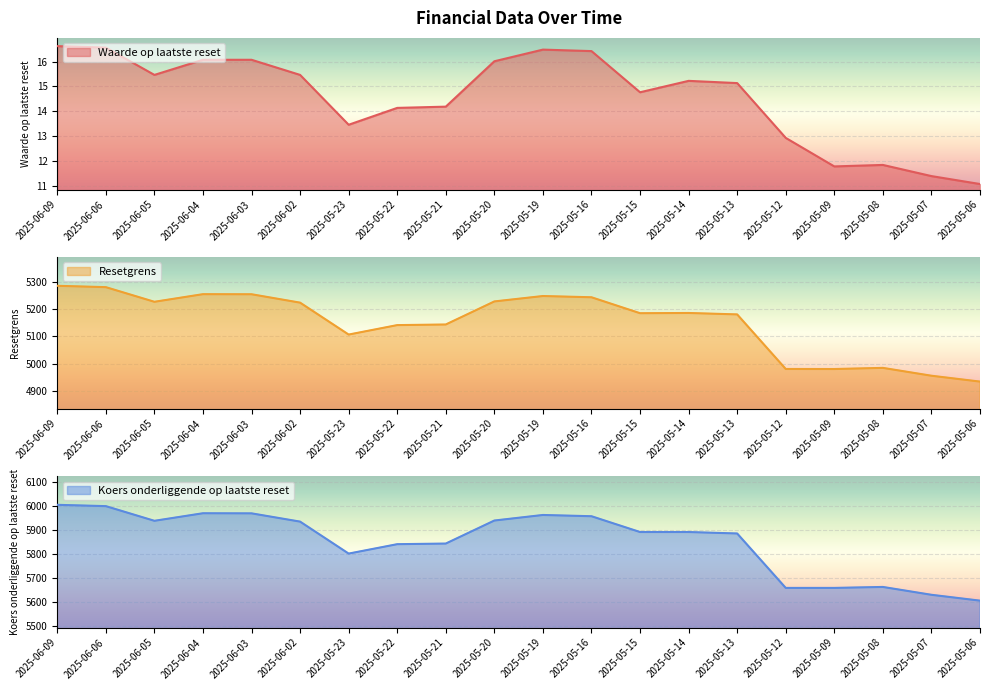

True or false: Waarde op laatste reset and Koers onderliggende op laatste reset intersect in this chart.

False